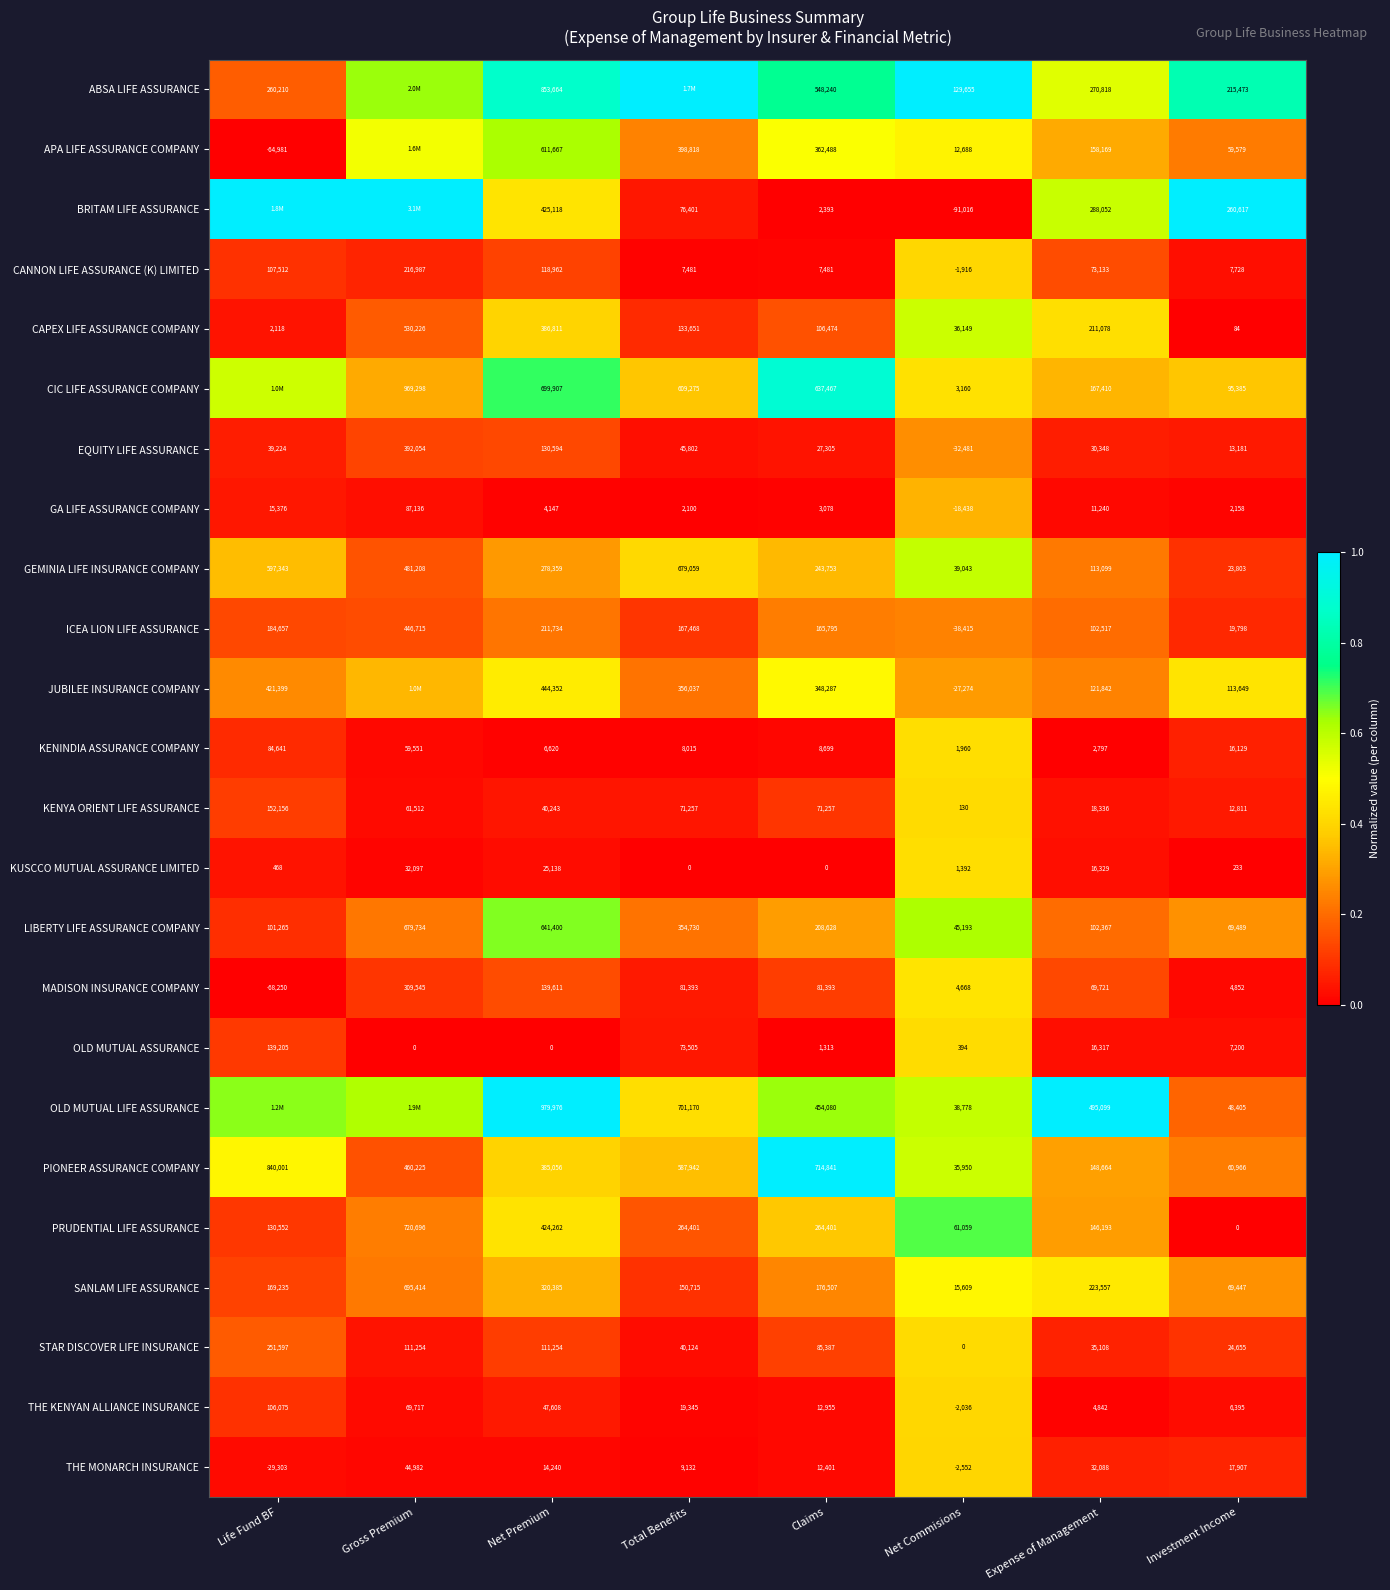

Which series changed the most between Net Premium and Investment Income?

OLD MUTUAL LIFE ASSURANCE